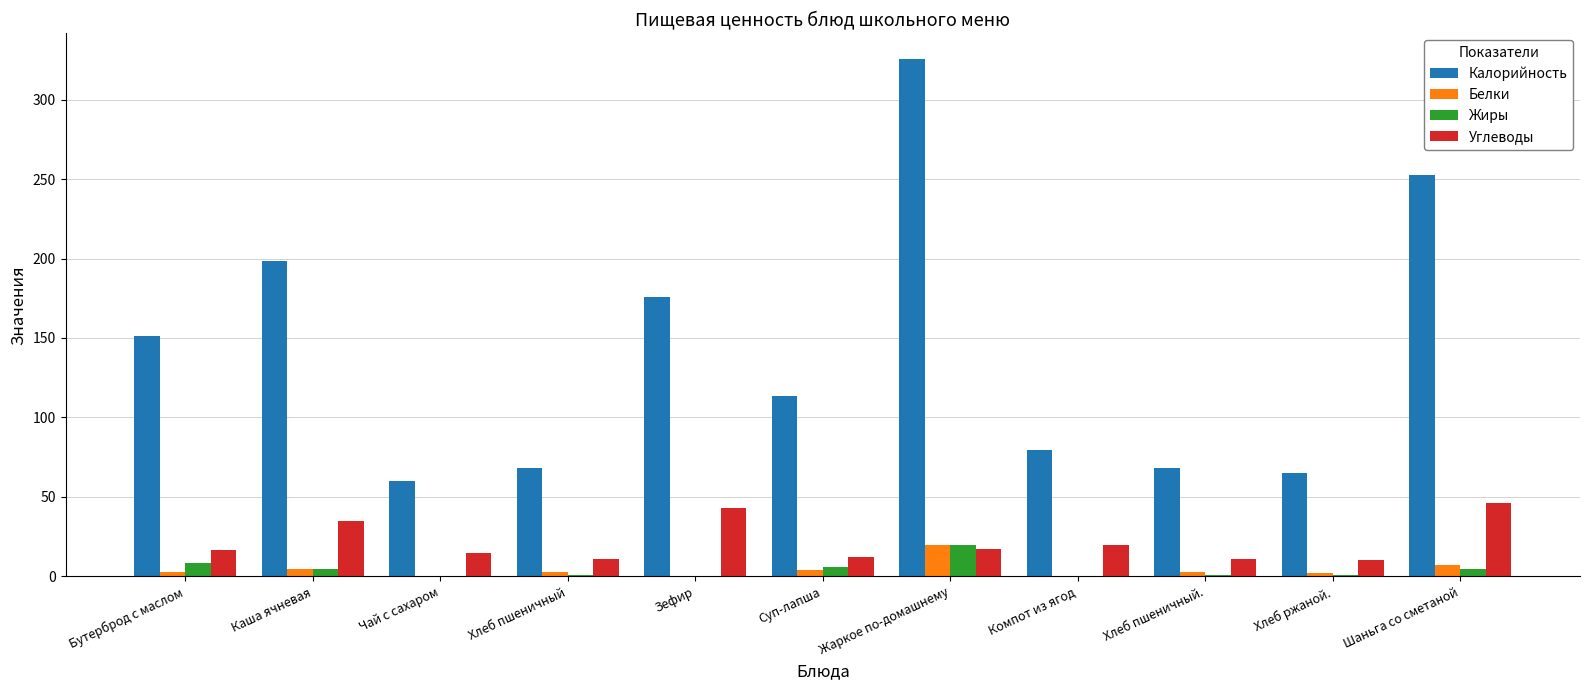

How many data points does each series have?

11